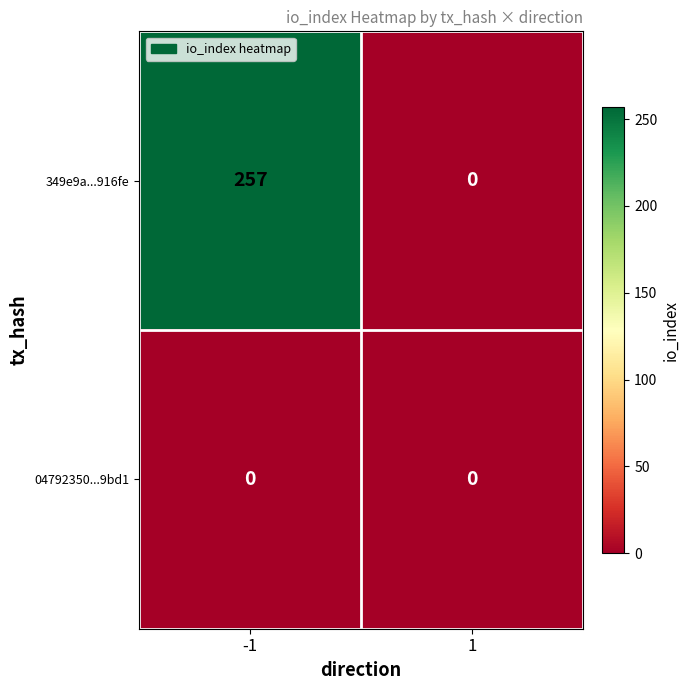

At which category is the sum across all series the highest?

-1